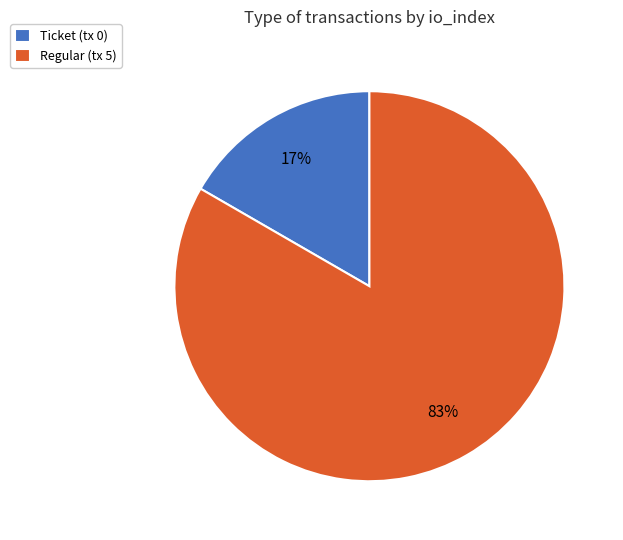

To the nearest percent, what is the average slice percentage?

50%